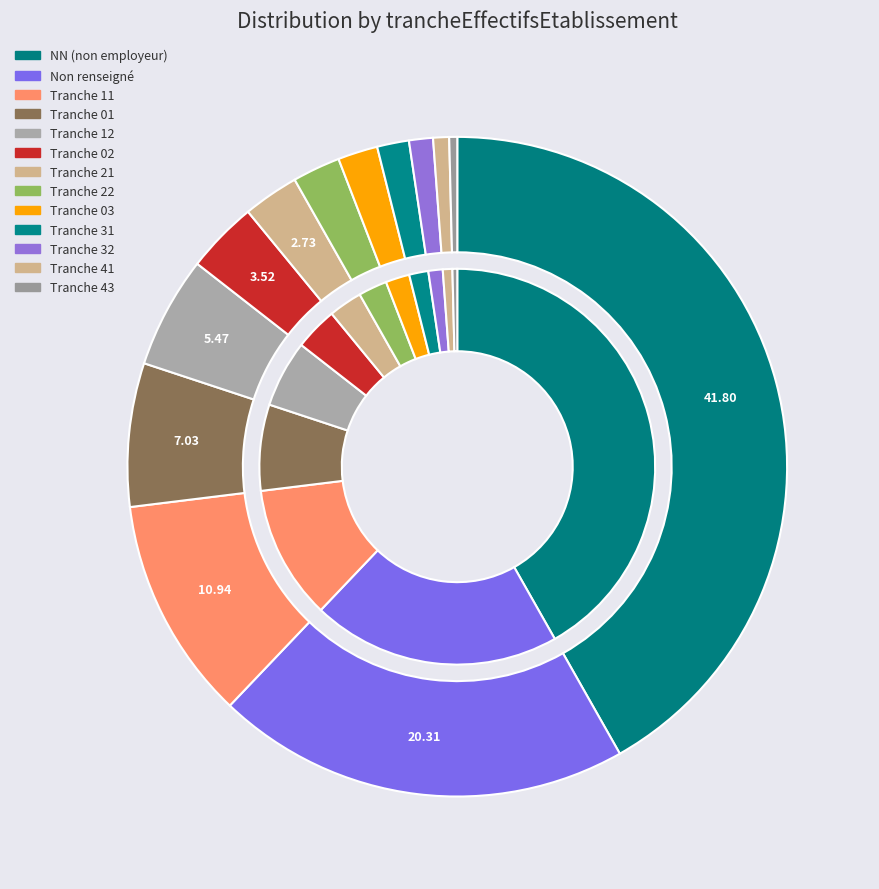

Count the number of slices in the pie.

13